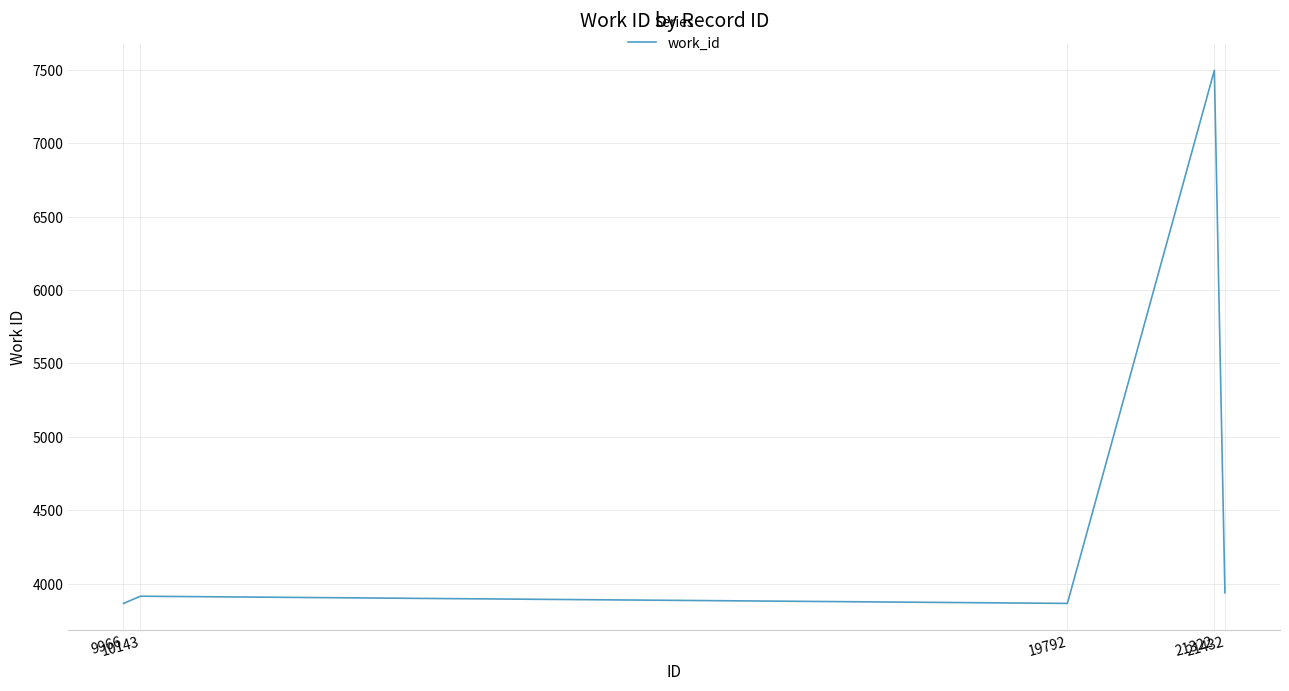

What is the minimum value shown in the chart?

3866